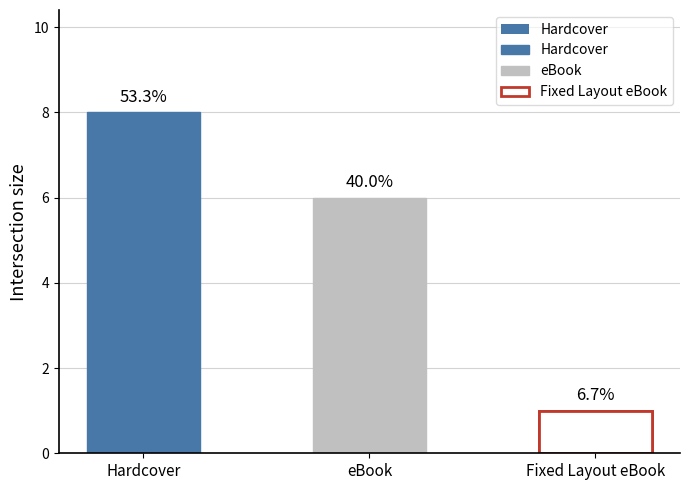

What is the difference between the maximum and minimum values?

7